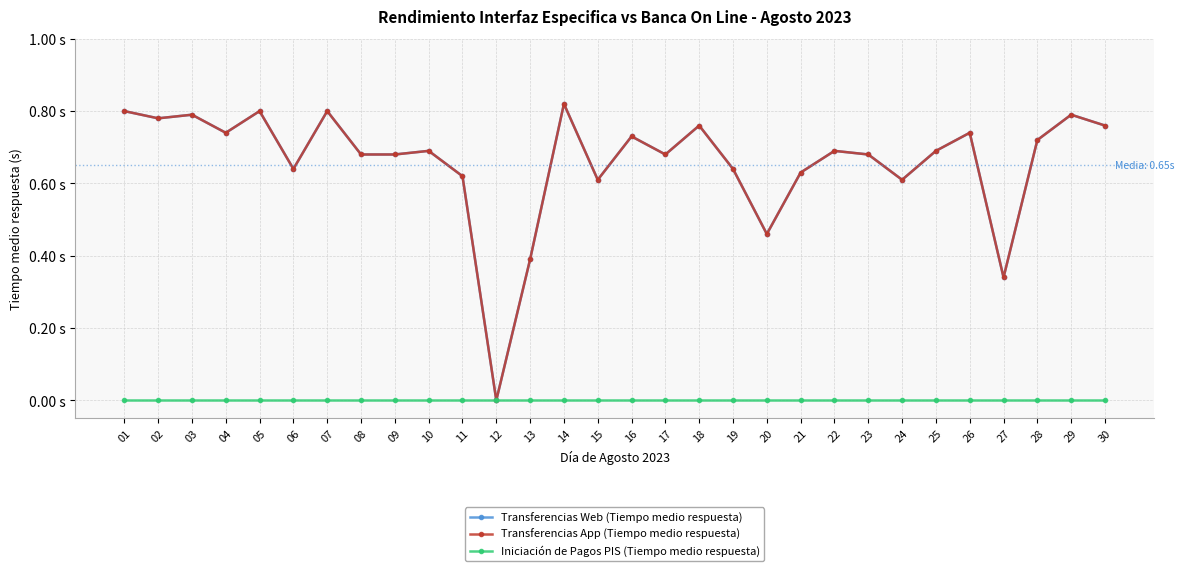

The value of Transferencias App (Tiempo medio respuesta) at 26 is 1.0. True or false?

False